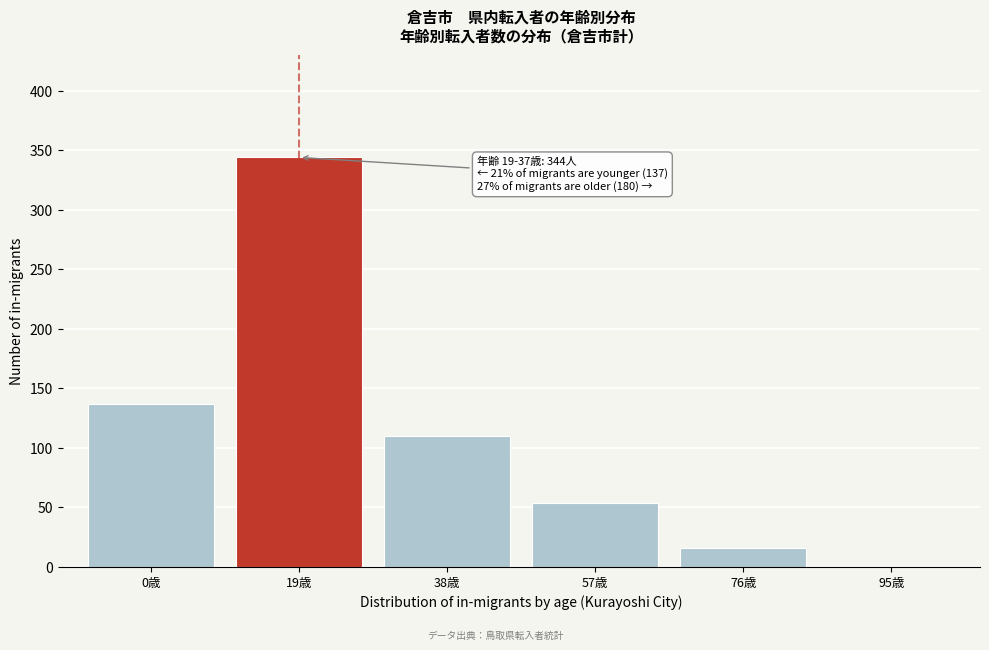

Reading left to right, what are all the values shown in this chart?

0歳=137	19歳=344	38歳=110	57歳=54	76歳=16	95歳=0